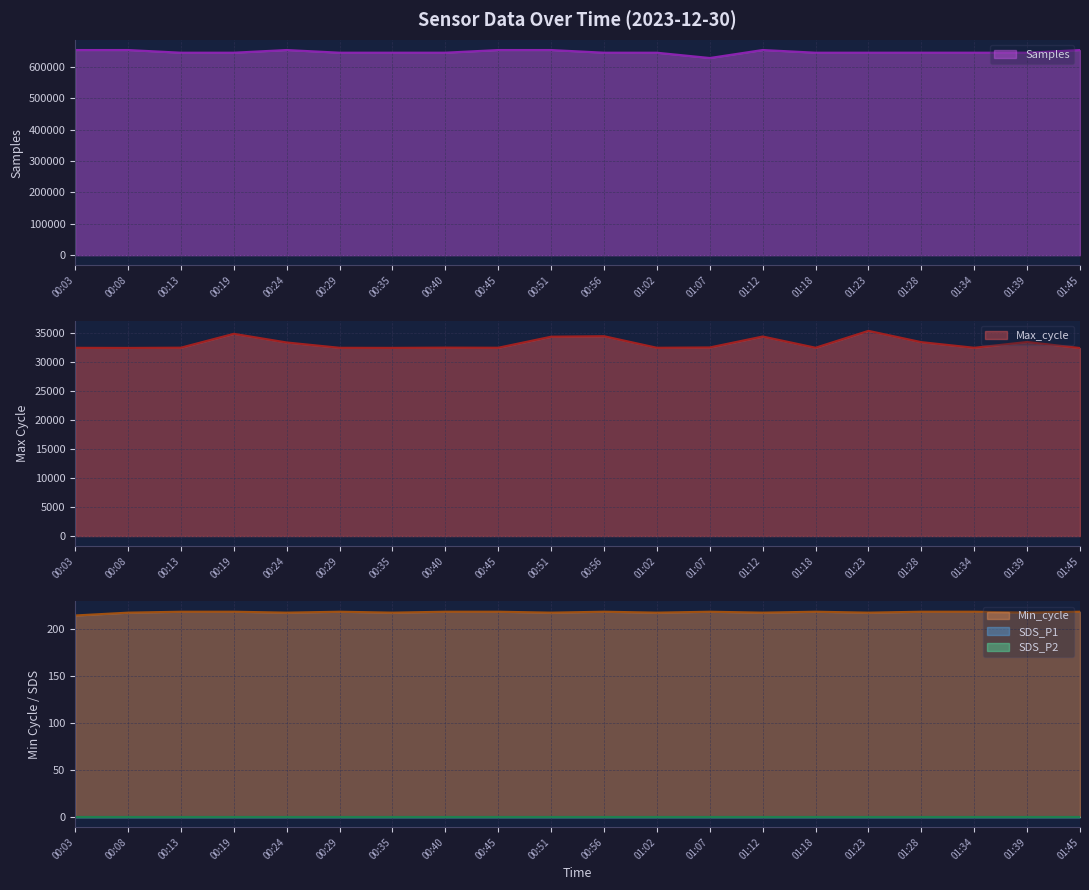

What is the difference between the highest and lowest values at 00:08?

653586